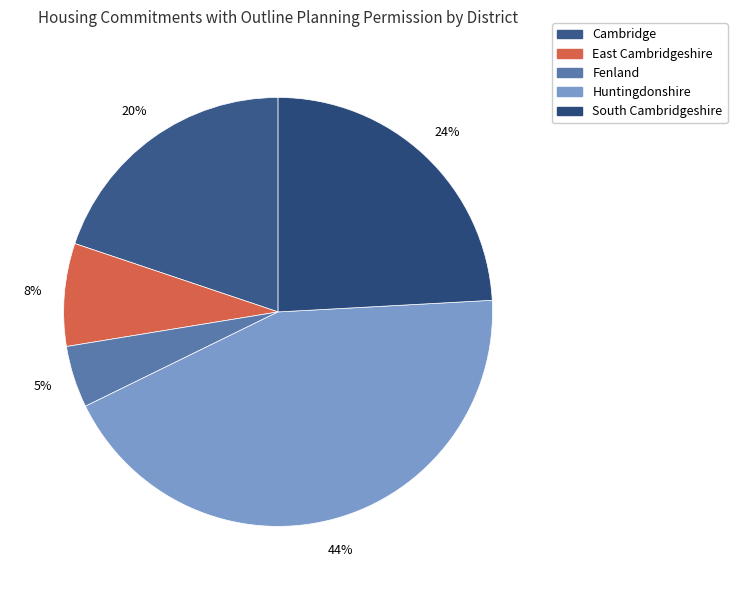

How many segments does this pie chart have?

5